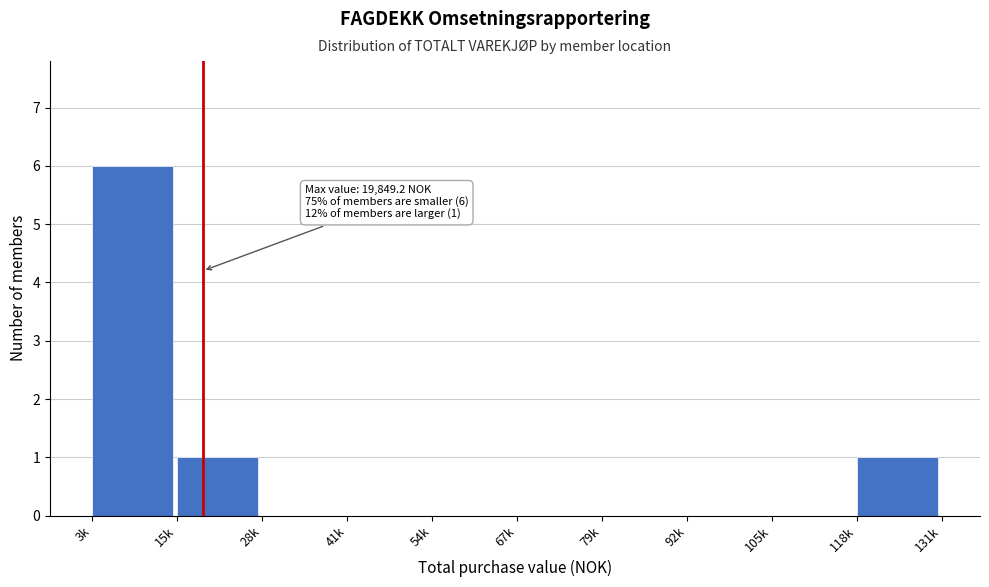

Reading left to right, extract all data points from this chart.

3k=6	15k=1	28k=0	41k=0	54k=0	67k=0	79k=0	92k=0	105k=0	118k=1